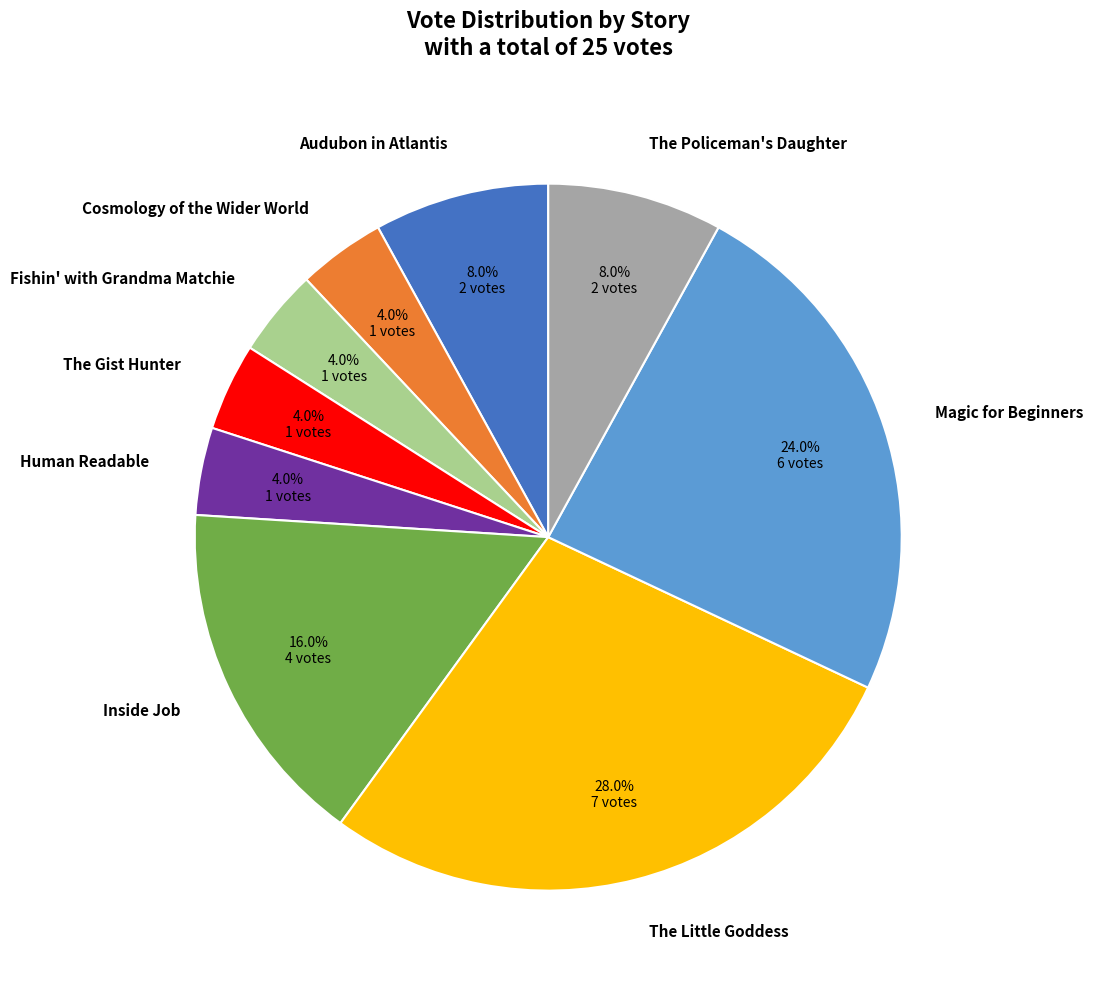

Is the sum of The Gist Hunter and Inside Job greater than half?

No